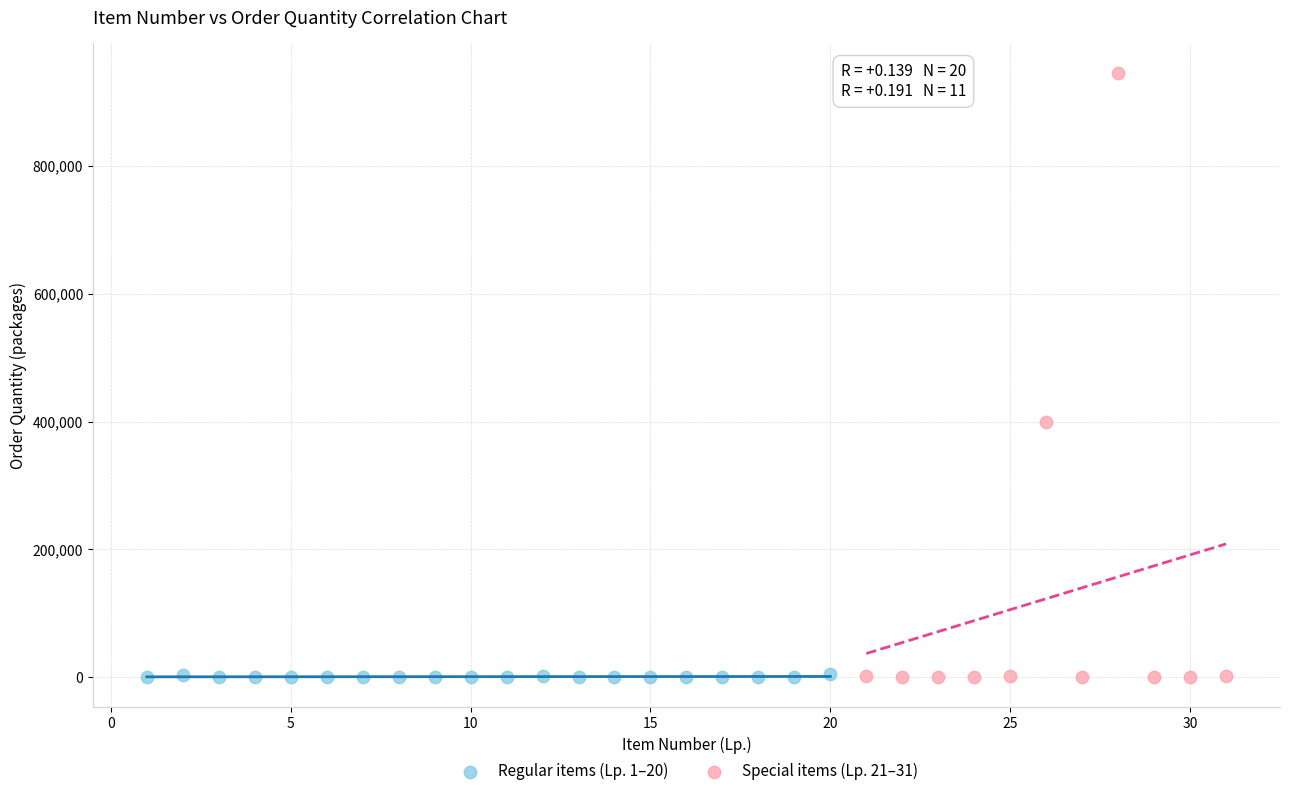

Which series has the widest spread of Y values?

Special items (Lp. 21–31)